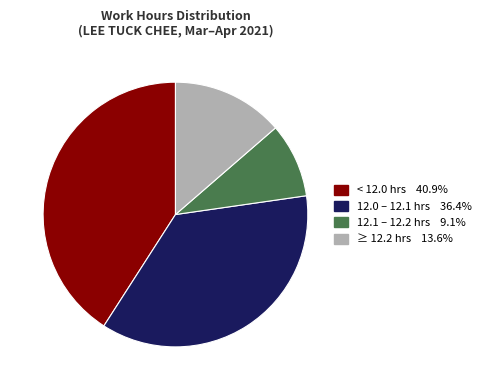

Does any single category account for the majority?

No